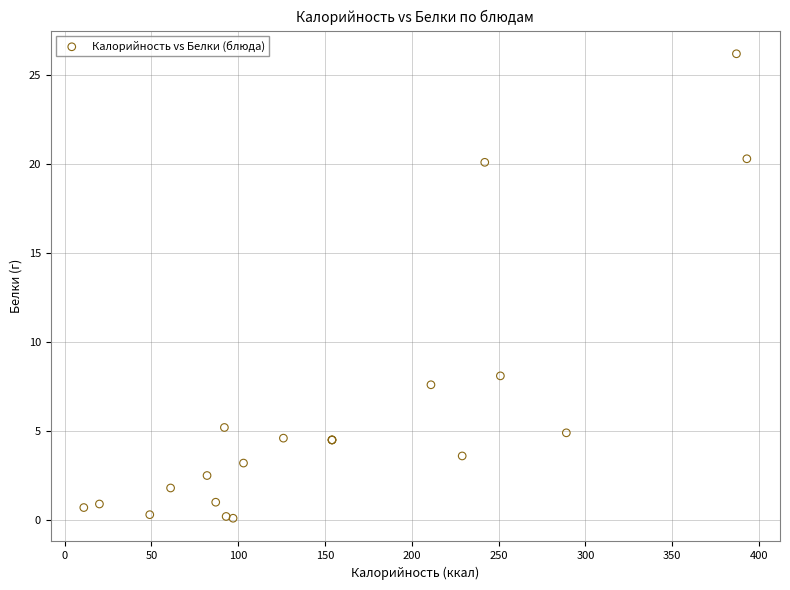

What Y value in the scatter plot is closest to 13?

8.1